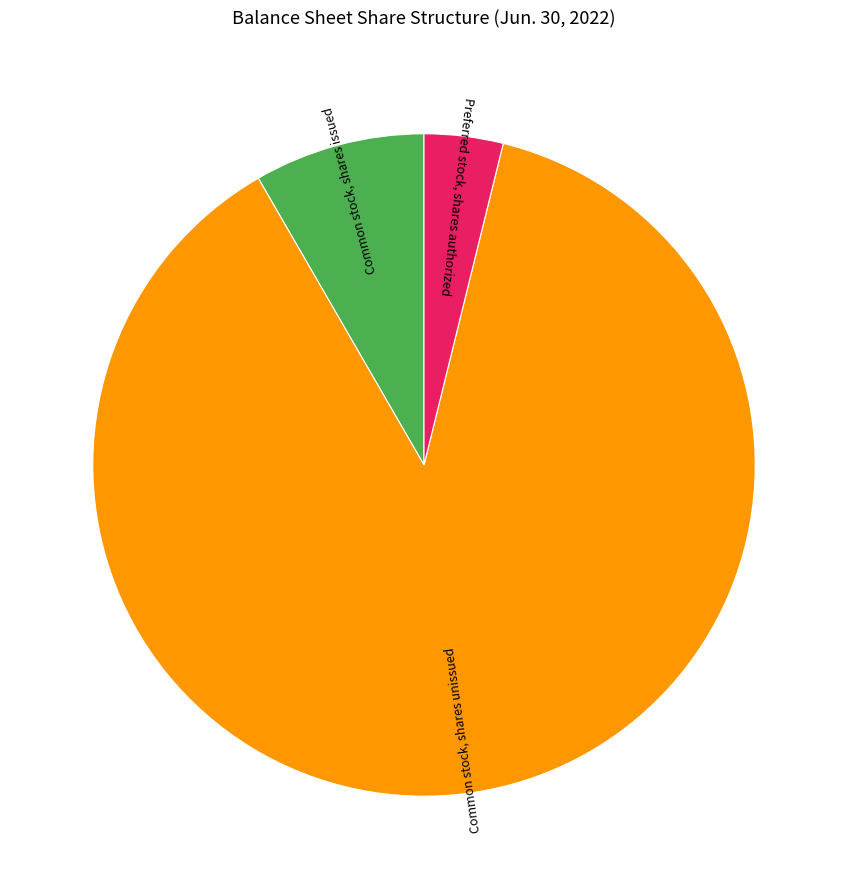

What is the largest slice in the pie chart?

Common stock, shares unissued